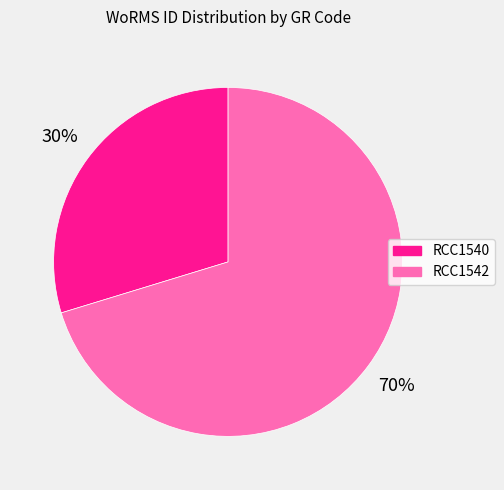

What percentage is the RCC1542 slice, to the nearest percent?

70%